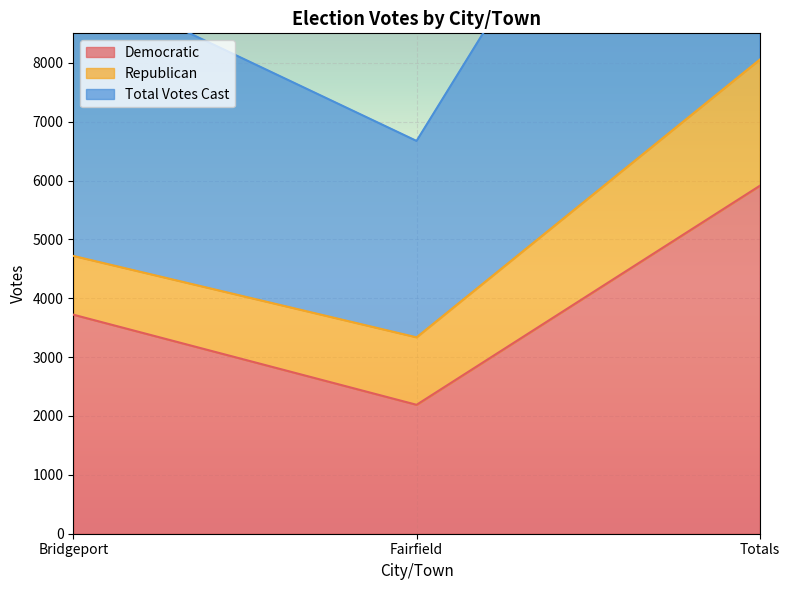

The Democratic series shows 2943 at Totals. True or false?

False